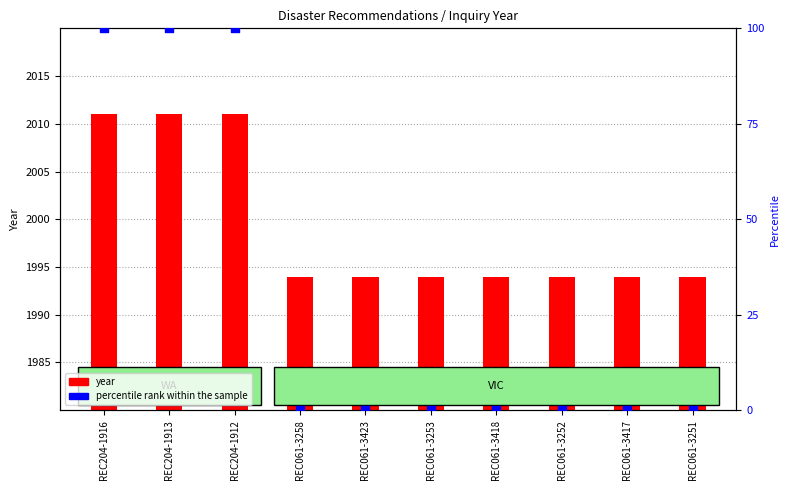

At how many categories does at least one series exceed 1572?

10